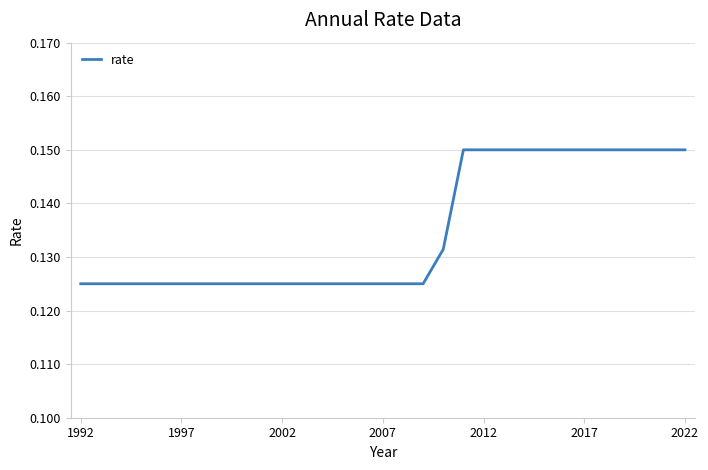

Which has a higher value, 2012 or 2002?

2012